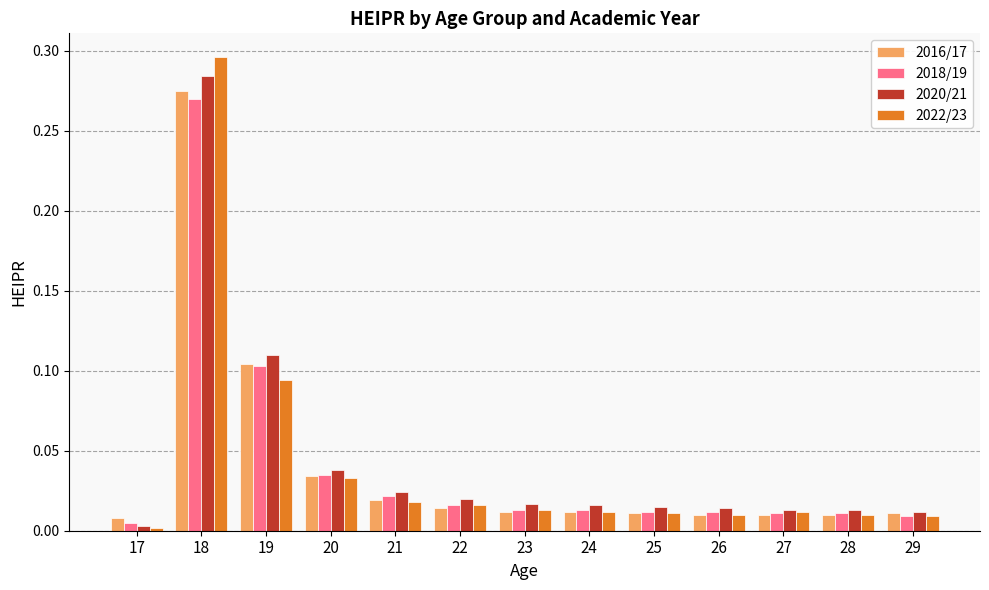

Between 17 and 28, which series saw the biggest shift?

2020/21